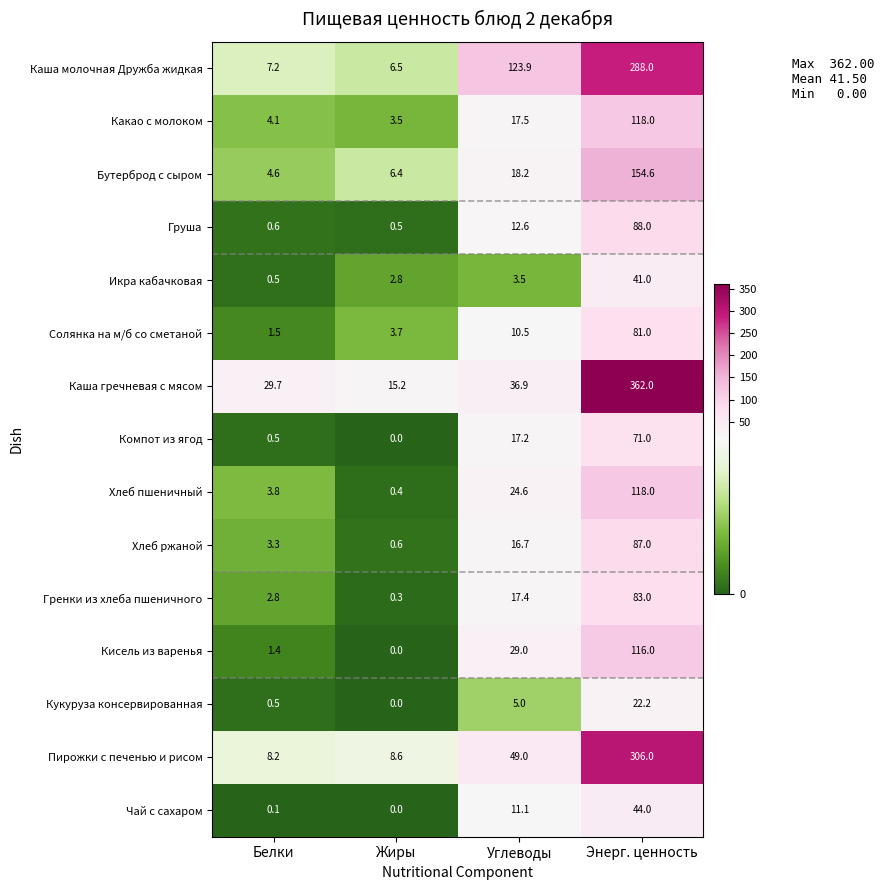

Which label corresponds to the smallest value in the chart?

Жиры